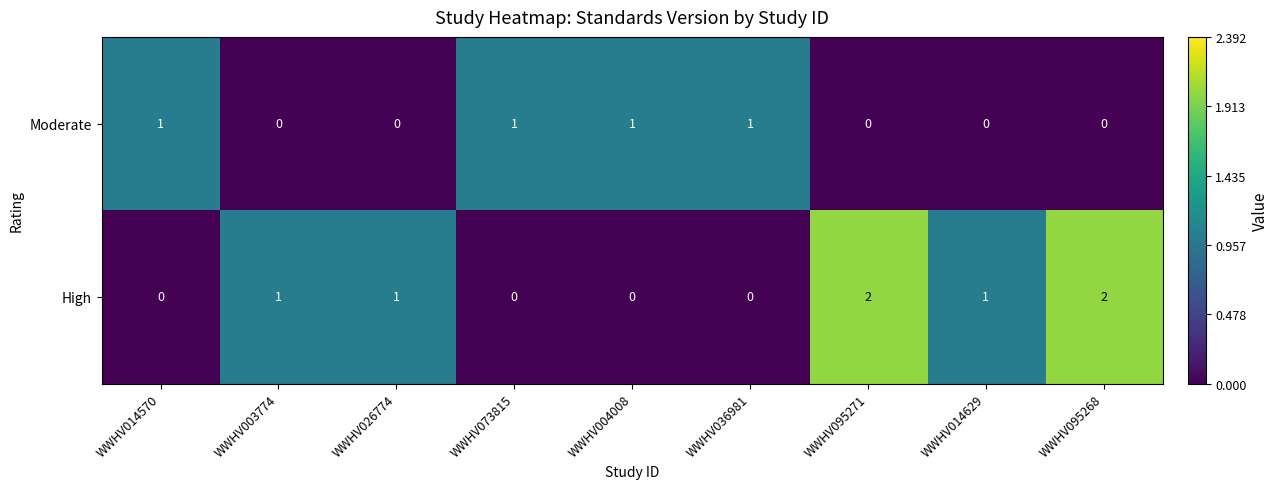

How many series are shown in this chart?

2